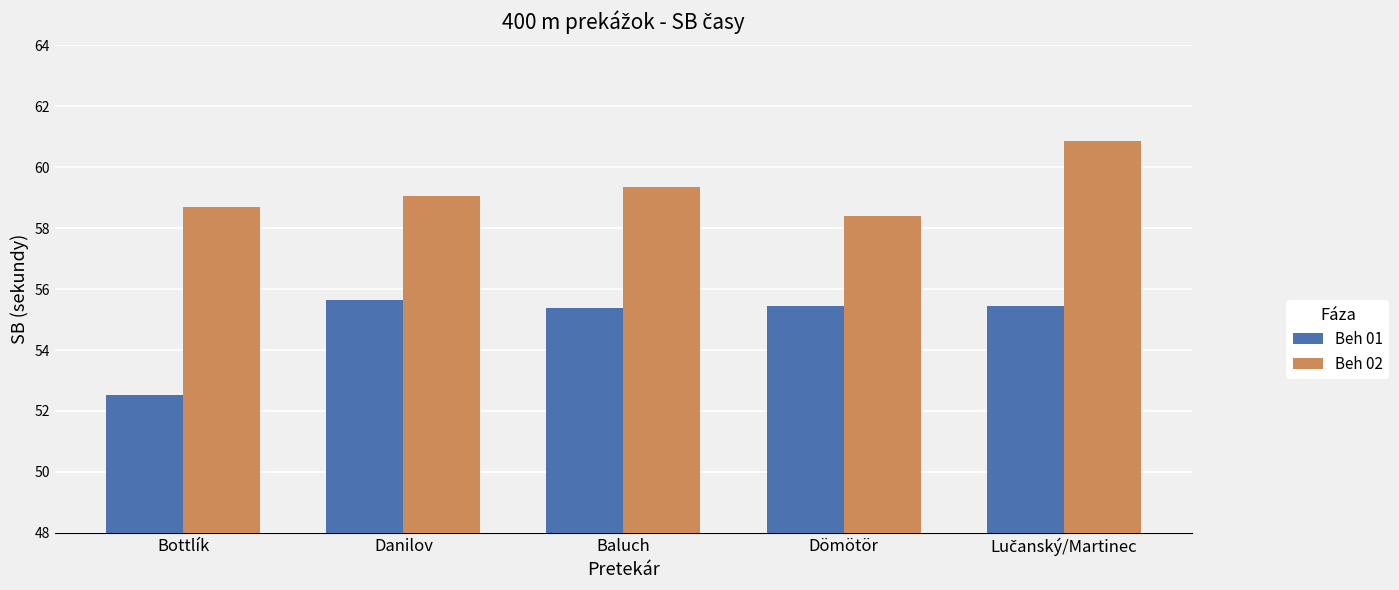

What is the maximum value for Beh 02?

60.9